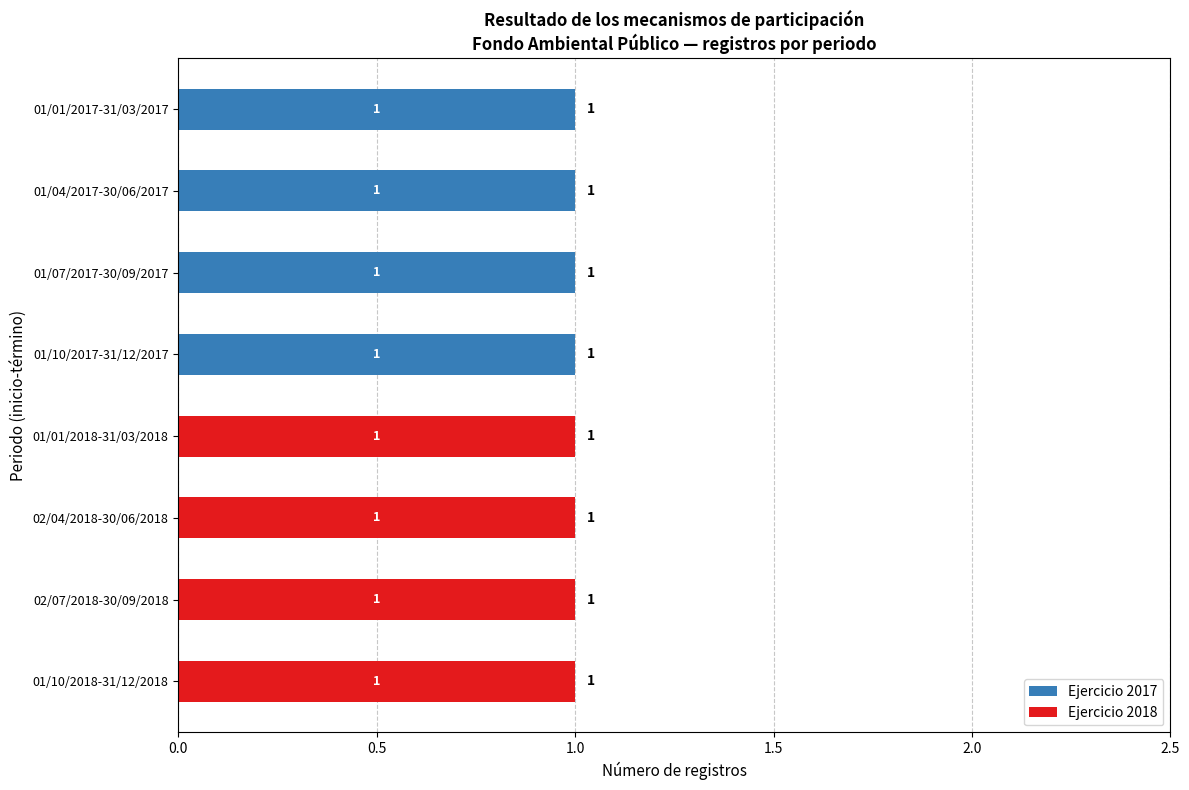

The value of Ejercicio 2017 at 01/01/2018-31/03/2018 is 0. True or false?

True